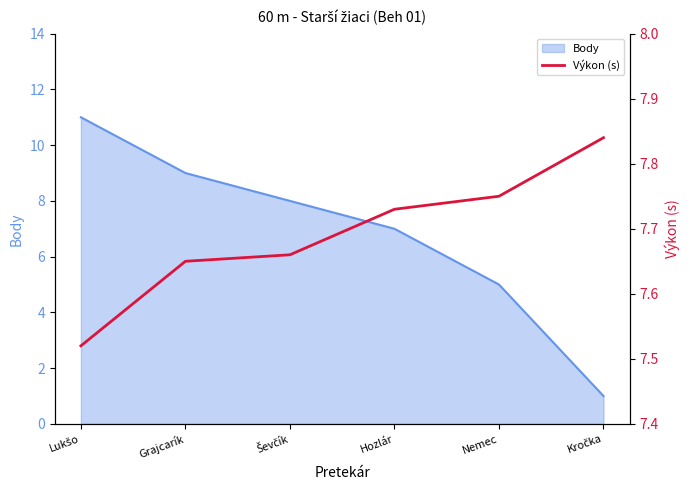

Reading left to right, list all the values displayed in this chart.

Lukšo=7.5	Grajcarík=7.7	Ševčík=7.7	Hozlár=7.7	Nemec=7.8	Kročka=7.8